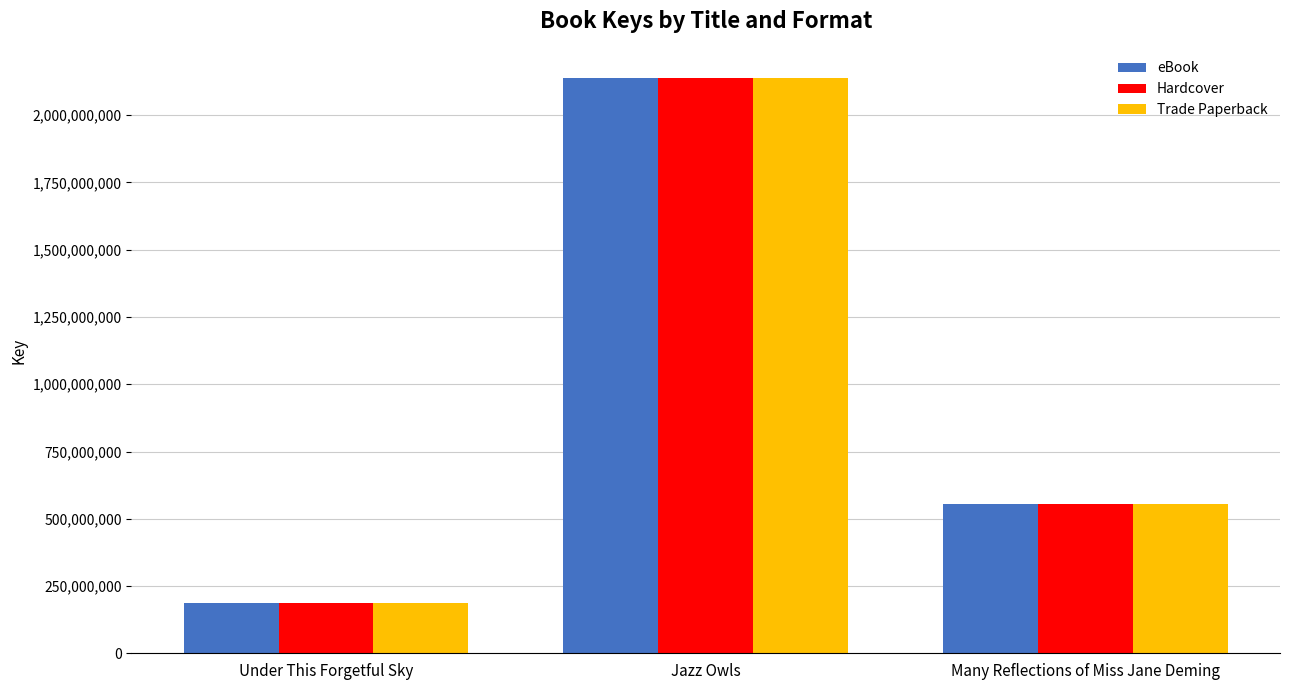

At which category is the sum across all series the highest?

Jazz Owls